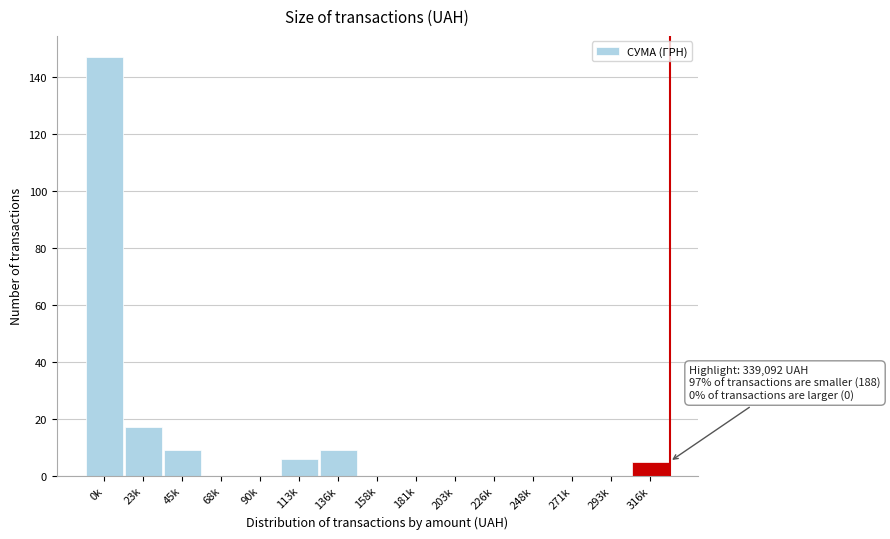

Reading left to right, what are all the values shown in this chart?

0k=147	23k=17	45k=9	68k=0	90k=0	113k=6	136k=9	158k=0	181k=0	203k=0	226k=0	248k=0	271k=0	293k=0	316k=5